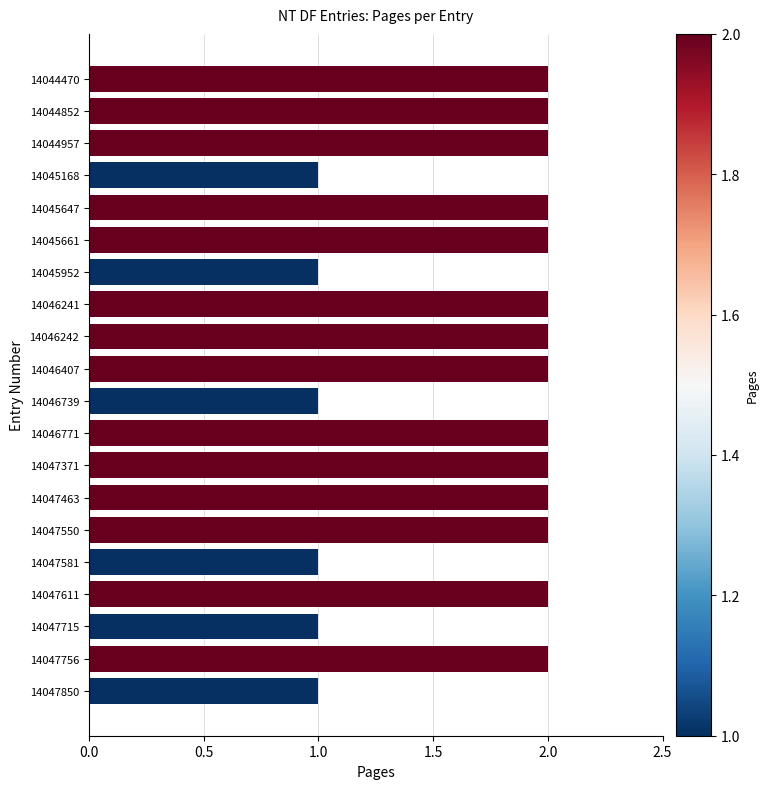

What is the value of the 15th bar from the top?

2